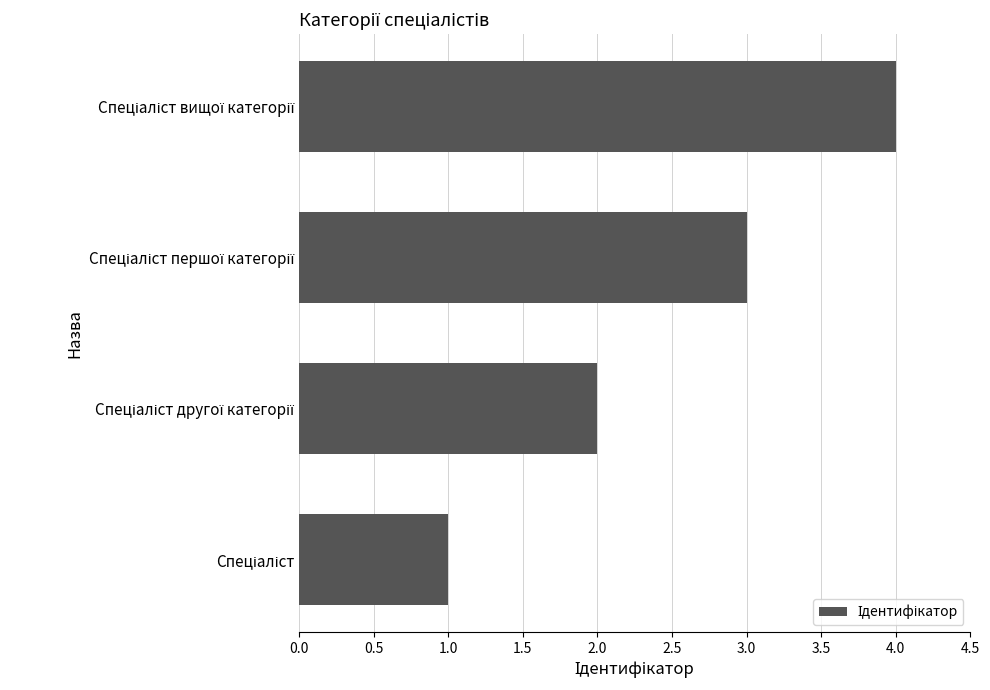

What is the maximum value shown in the chart?

4